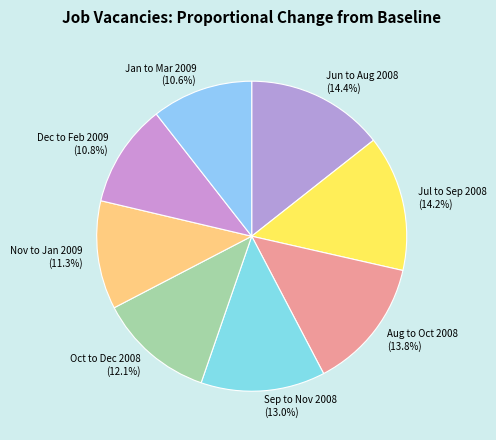

Is there any slice that represents more than half of the pie?

No